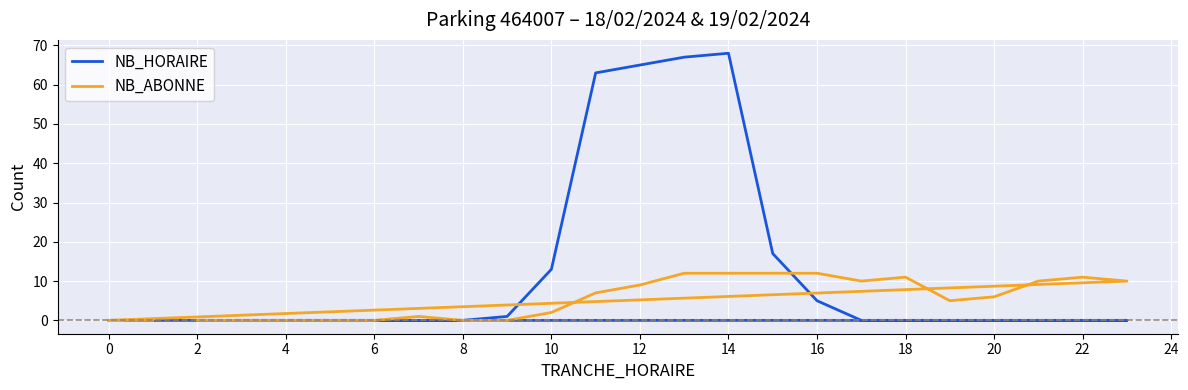

How many intersections are there between NB_ABONNE and NB_HORAIRE?

1